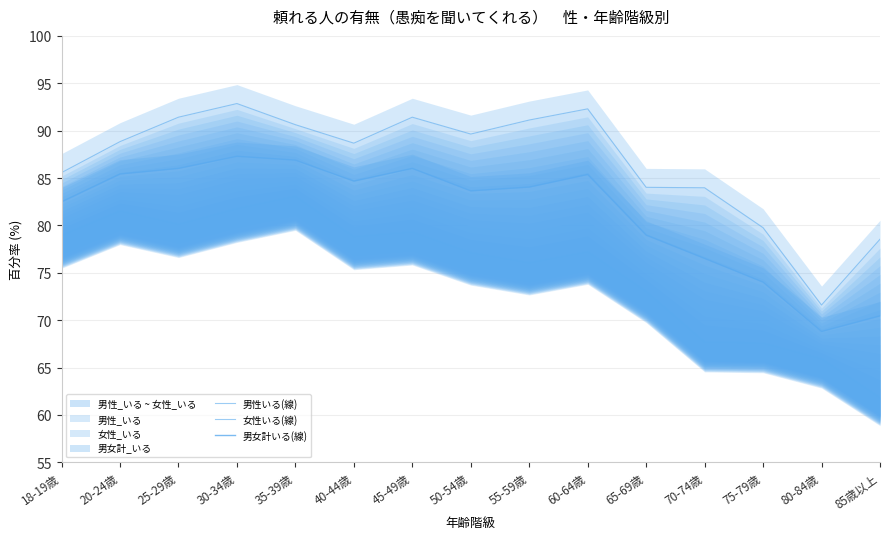

Reading right to left, extract all data points from this chart.

男性いる(線): 61.9	65.9	67.6	67.7	73.1	77.2	76.1	77.1	79.3	78.8	83.1	81.8	80.1	81.5	79.0
女性いる(線): 78.5	71.6	79.8	84.0	84.0	92.3	91.1	89.6	91.4	88.7	90.6	92.9	91.4	88.8	85.6
男女計いる(線): 70.5	68.8	74.0	76.5	79.0	85.4	84.0	83.7	86.0	84.7	86.9	87.3	86.0	85.4	82.5